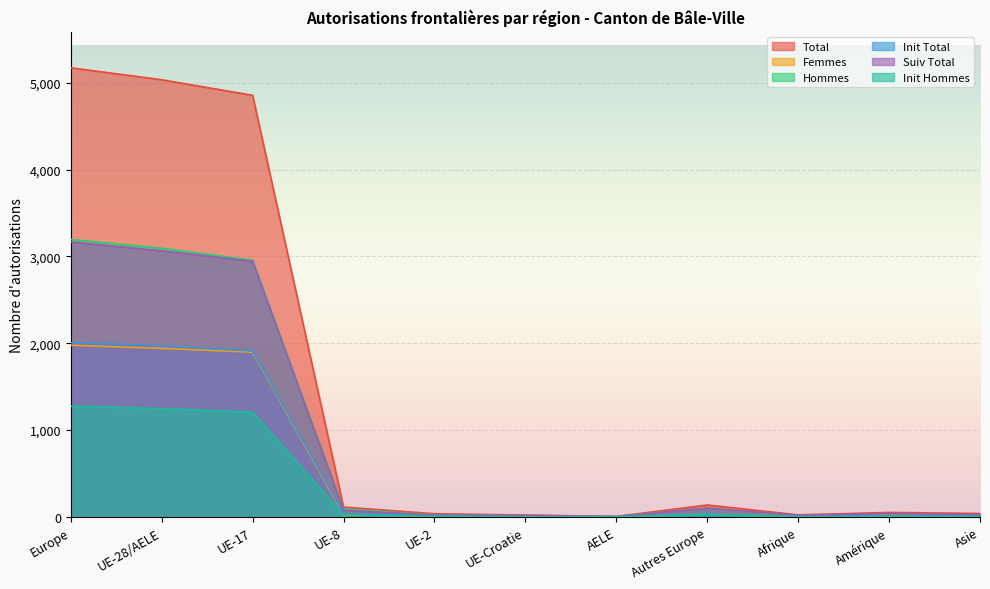

Between Amérique and UE-2, which is larger?

Amérique